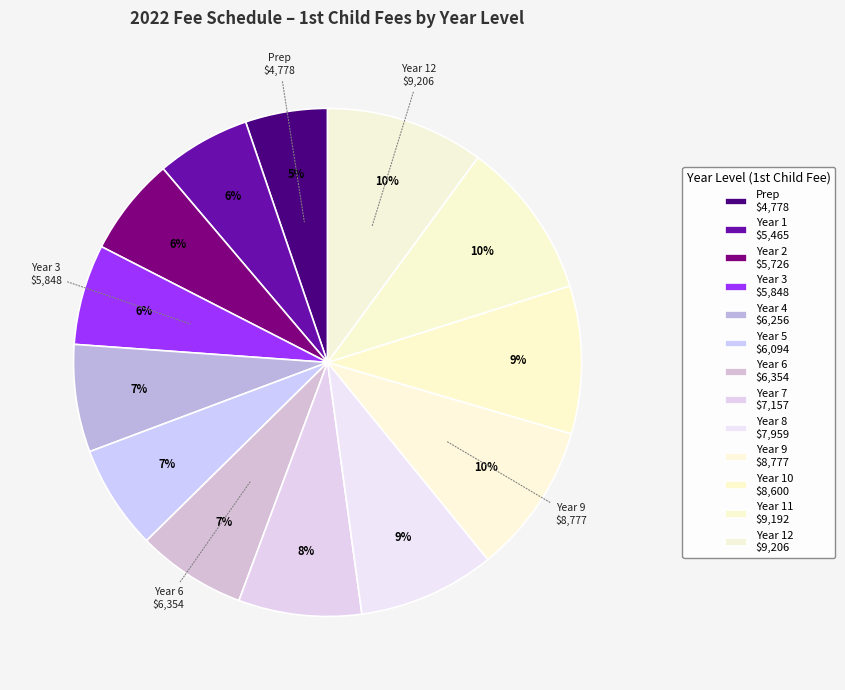

How many slices are in this pie chart?

13